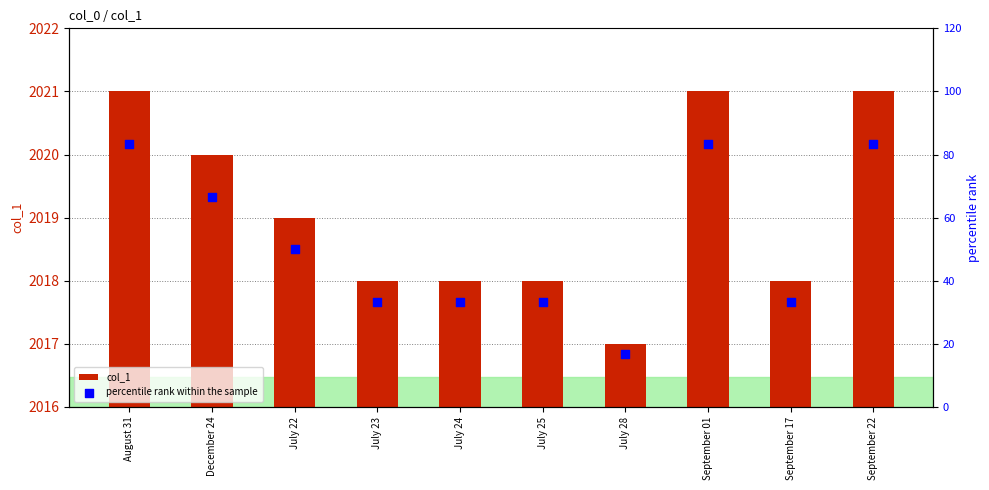

What are all the series names shown in the legend?

col_1, percentile rank within the sample